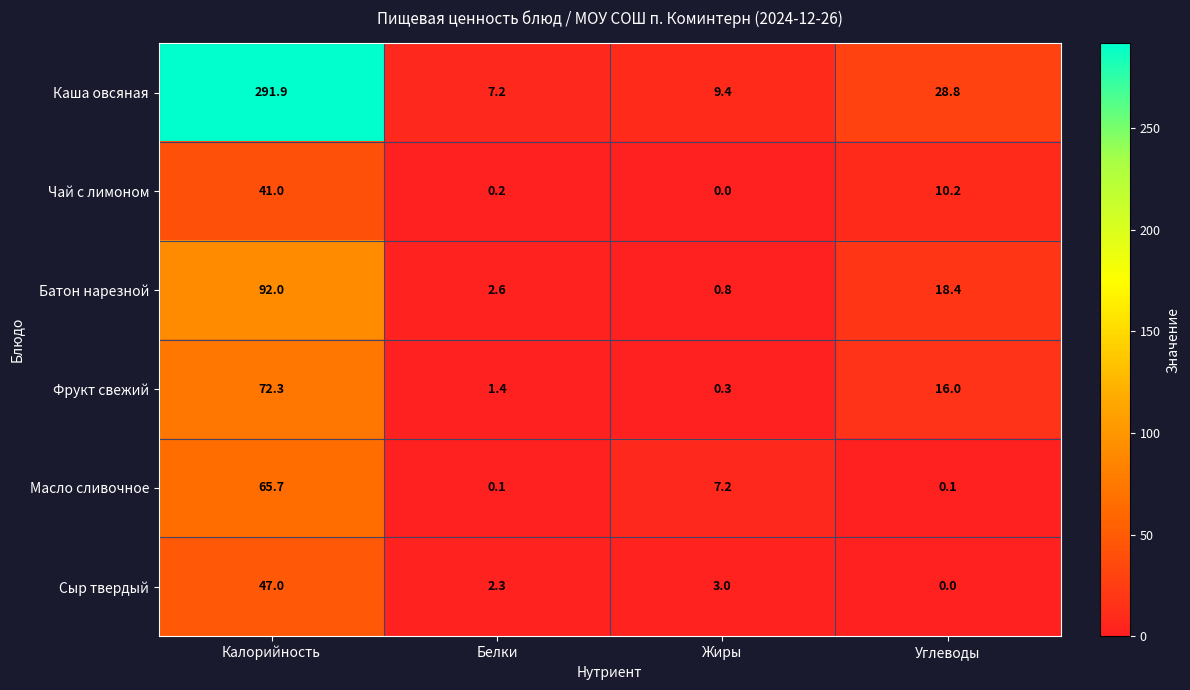

At which label is Масло сливочное closest to 32?

Жиры